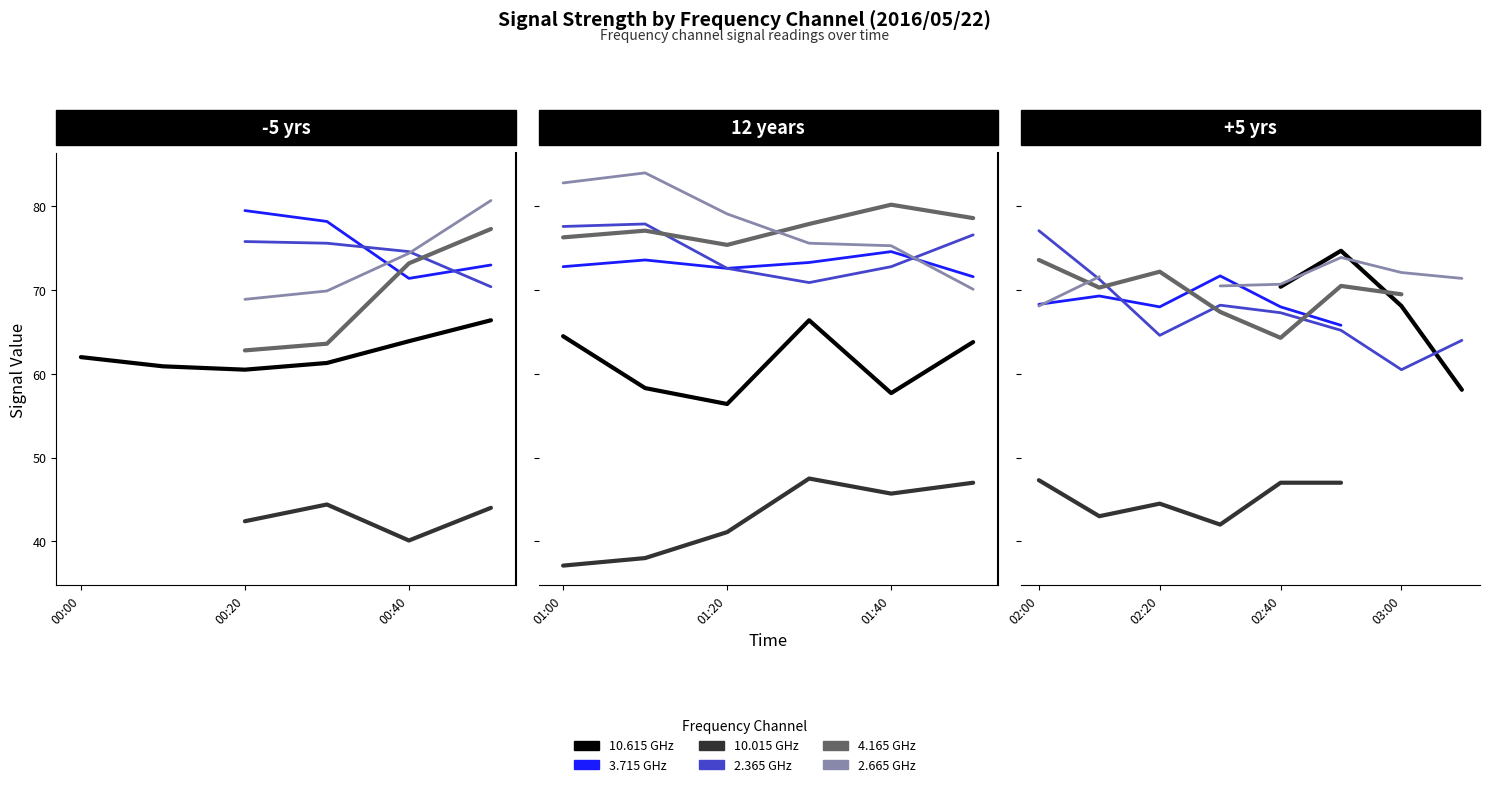

Is the value of 10.015 GHz at 5 greater than the value of 3.715 GHz at 4?

No